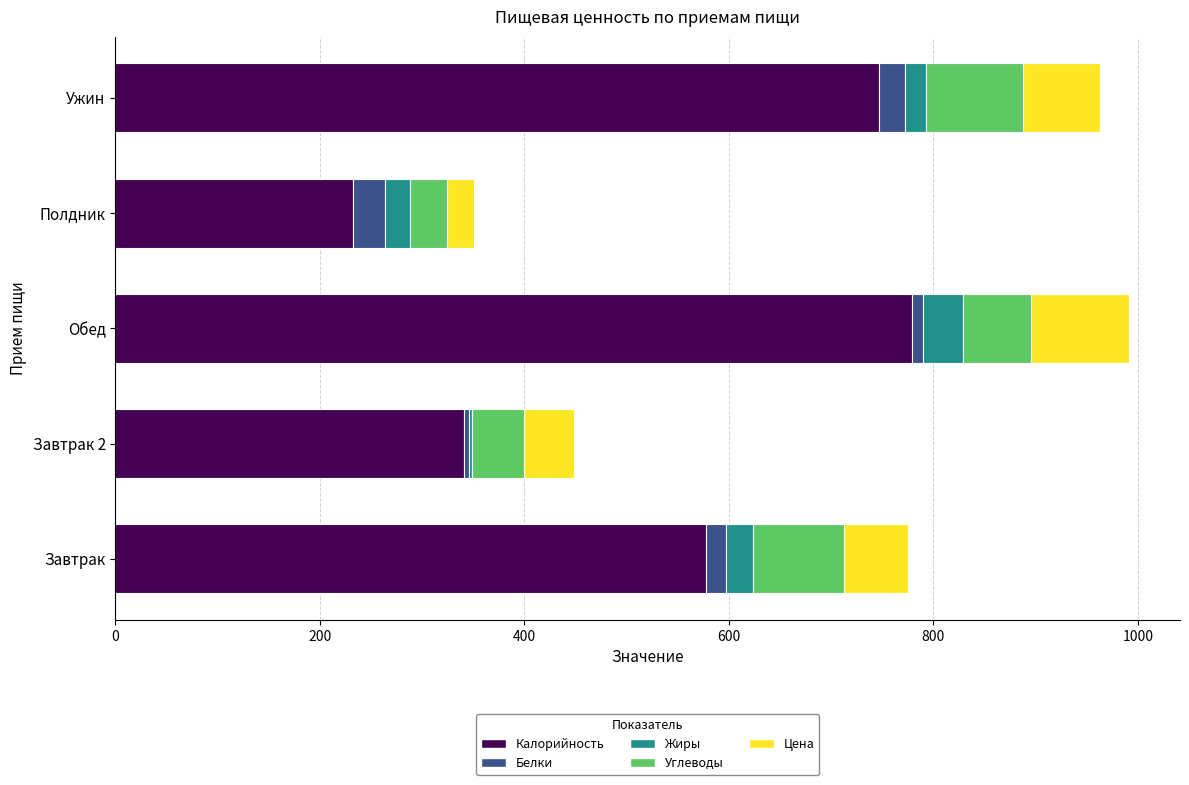

Read the Калорийность value at Полдник.

232.4